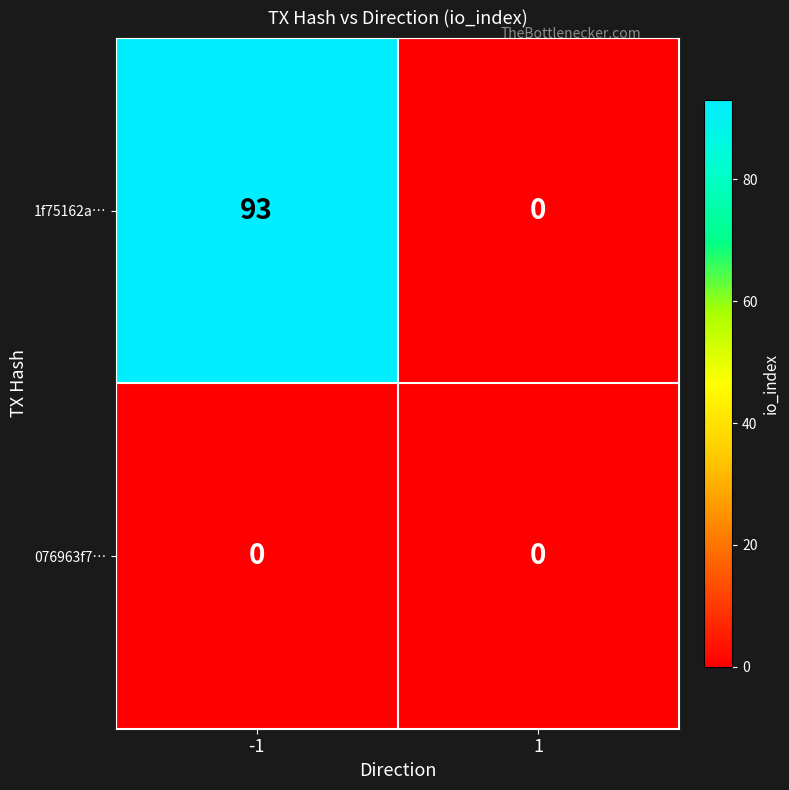

What is the sum of all 1f75162a… values?

93